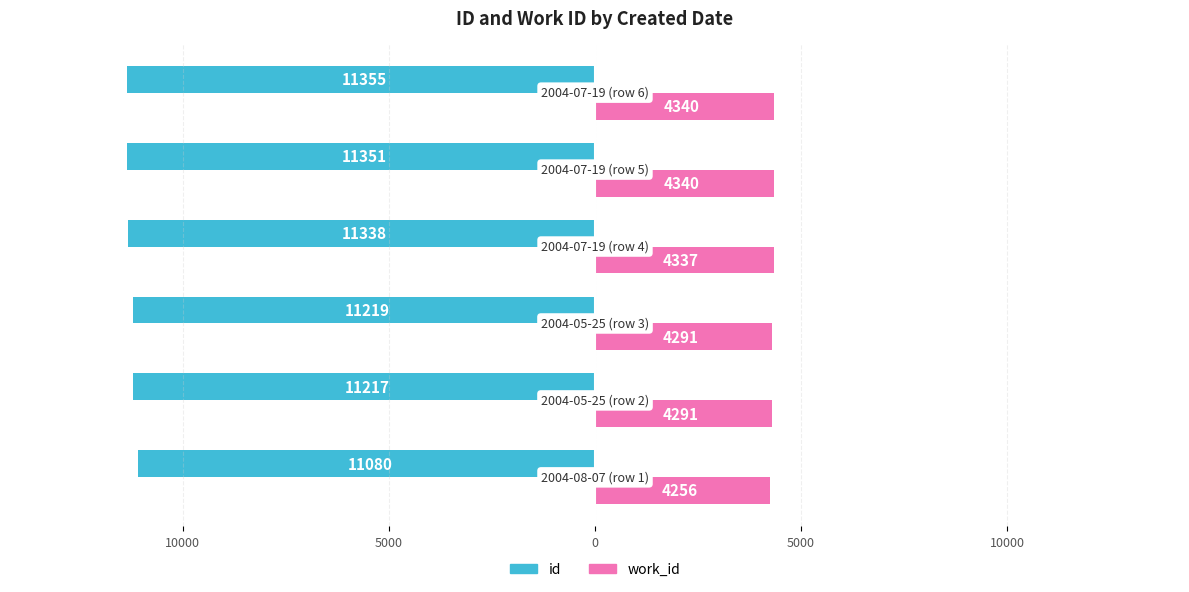

What are all the series names shown in the legend?

id, work_id